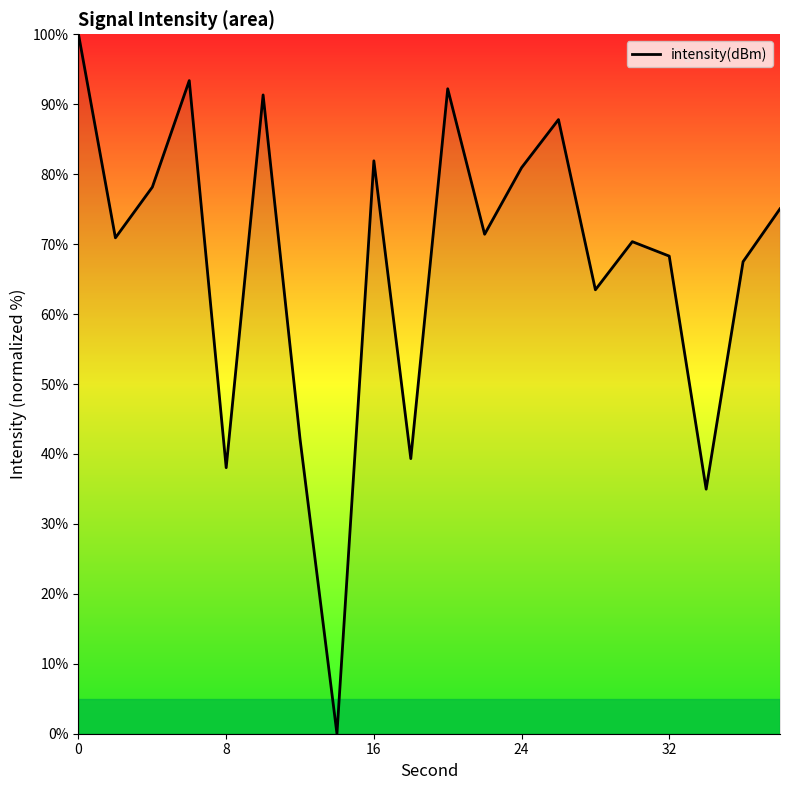

What is the maximum value shown in the chart?

100.0